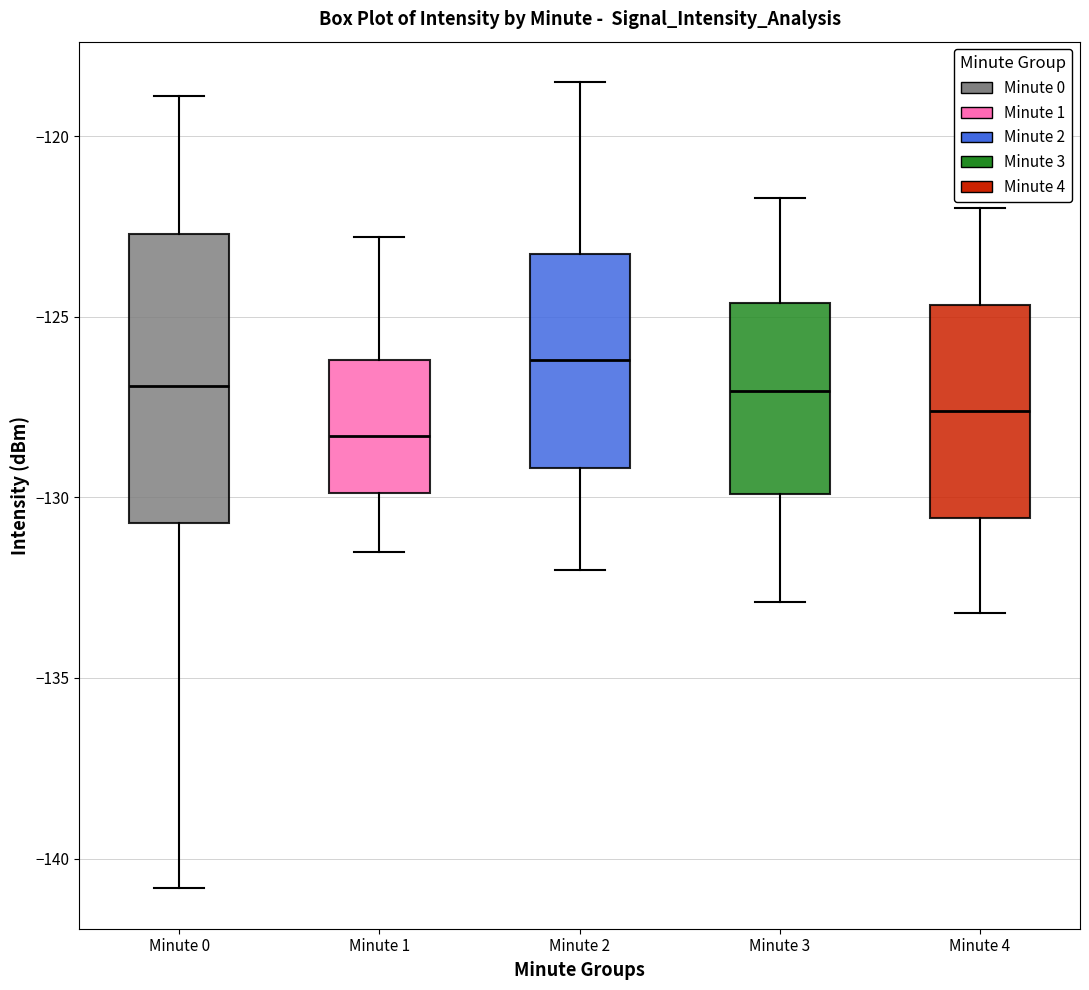

Where does the median line of the box for Minute 4 sit on the y-axis? The values are not printed on the chart, so give them approximately, as read against the axis.

-127.5